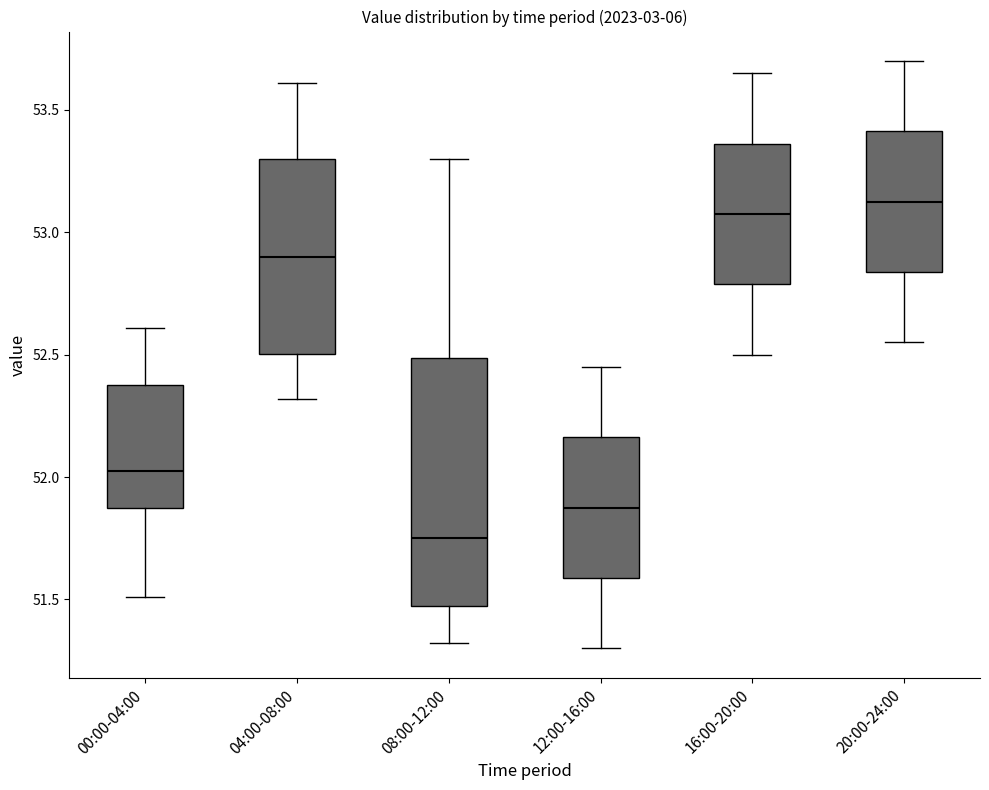

Where is the lower edge of the box for 00:00-04:00 on the y-axis? The values are not printed on the chart, so give them approximately, as read against the axis.

51.85